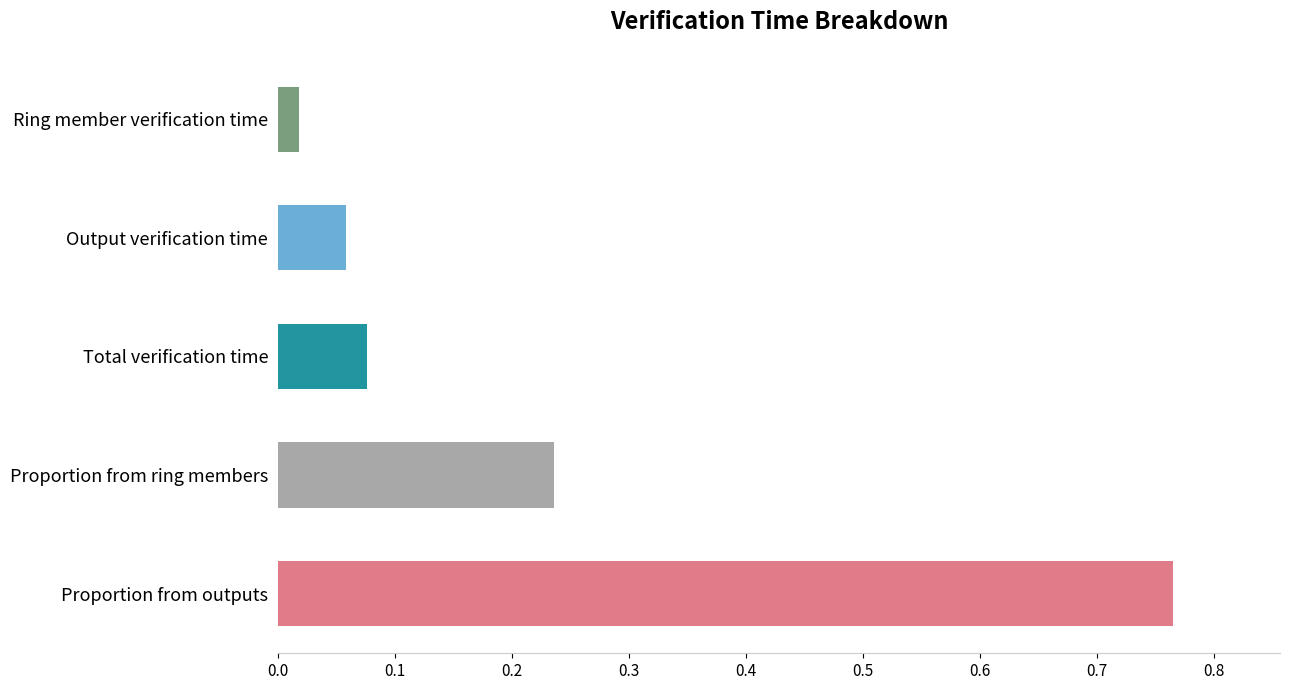

Which label corresponds to the smallest value in the chart?

Ring member verification time